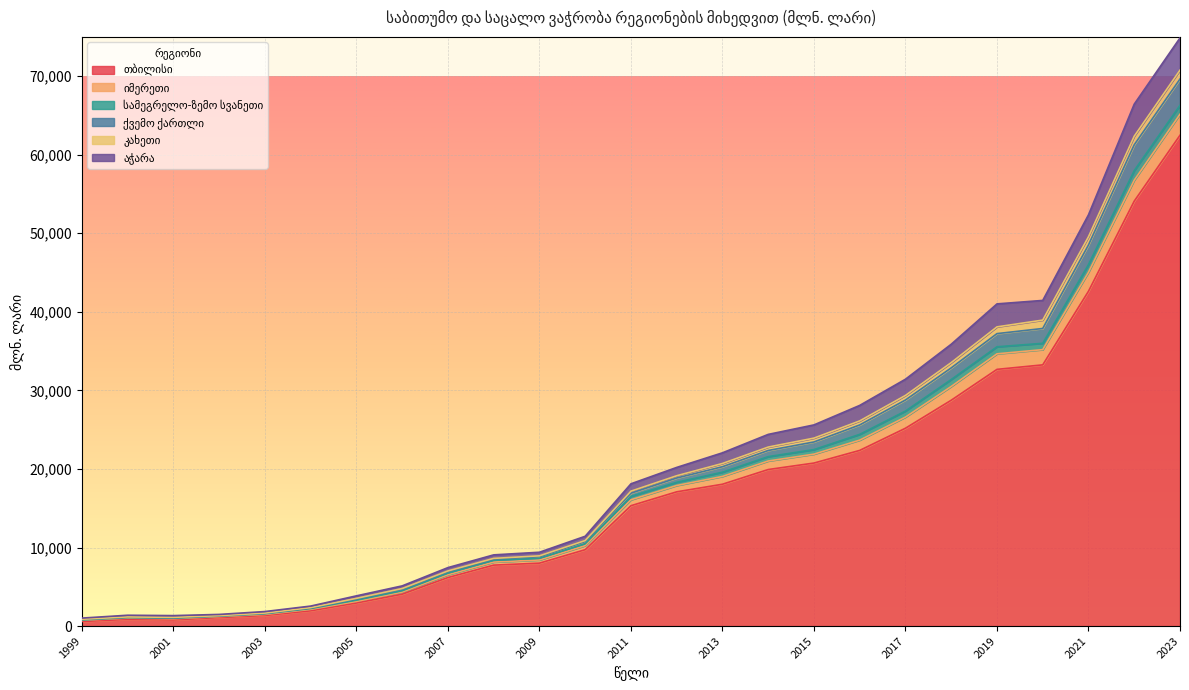

List the labels in order of ქვემო ქართლი value, largest first.

2023, 2022, 2021, 2020, 2019, 2018, 2017, 2016, 2015, 2014, 2013, 2012, 2011, 2010, 2009, 2008, 2007, 2006, 2005, 2004, 2003, 2002, 2000, 2001, 1999